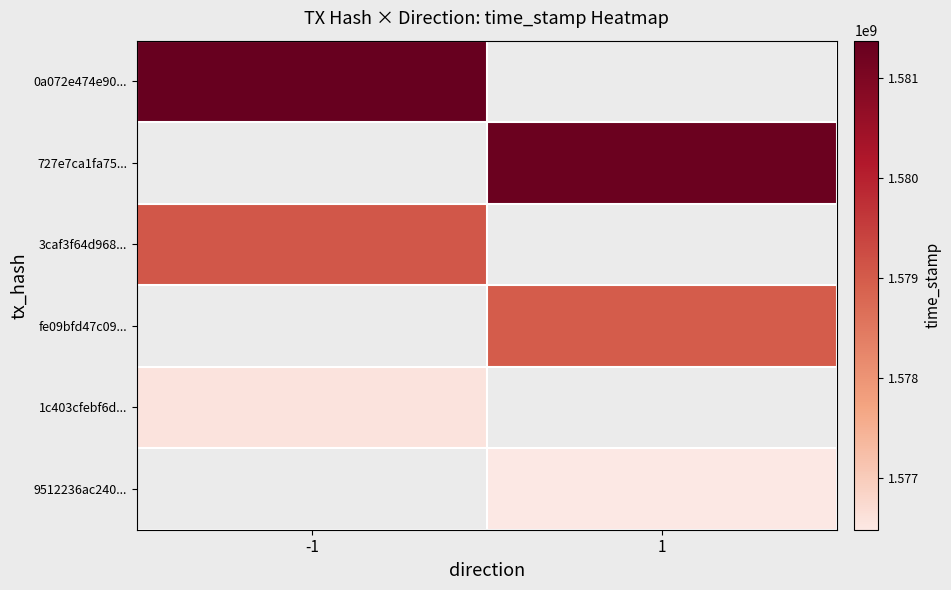

Is the value of 9512236ac240... at 1 greater than the value of fe09bfd47c09... at -1?

No